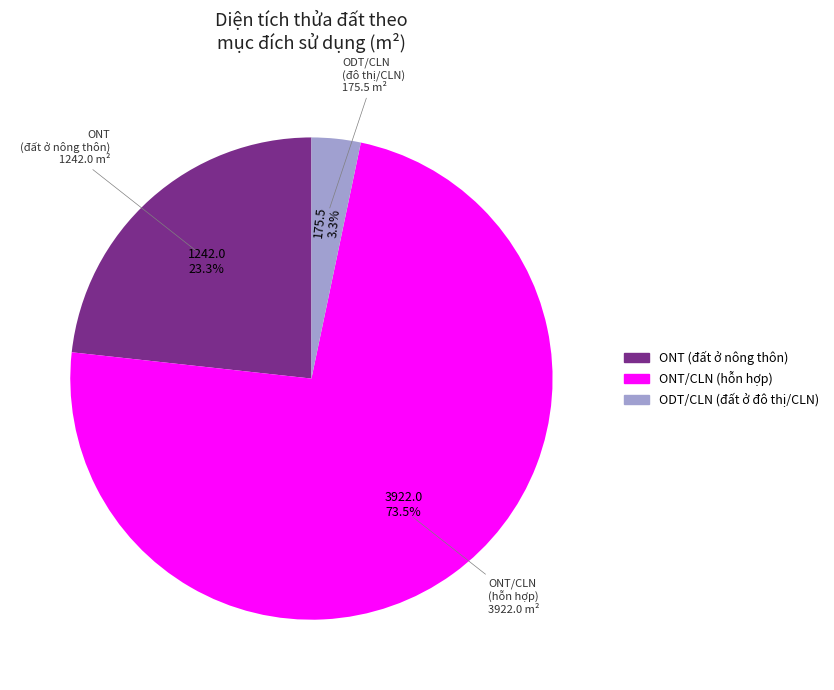

Is there a majority slice in this chart?

Yes